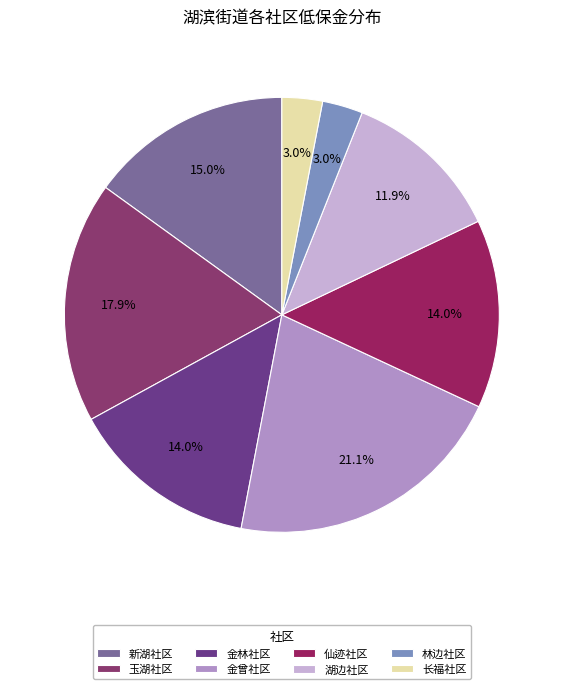

Count the number of slices in the pie.

8